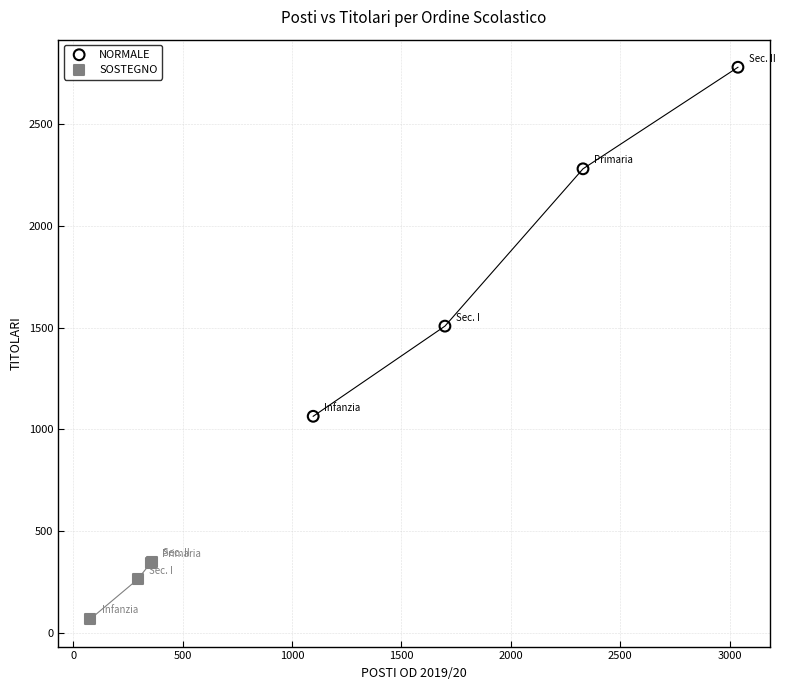

Which series reaches the maximum Y coordinate?

NORMALE